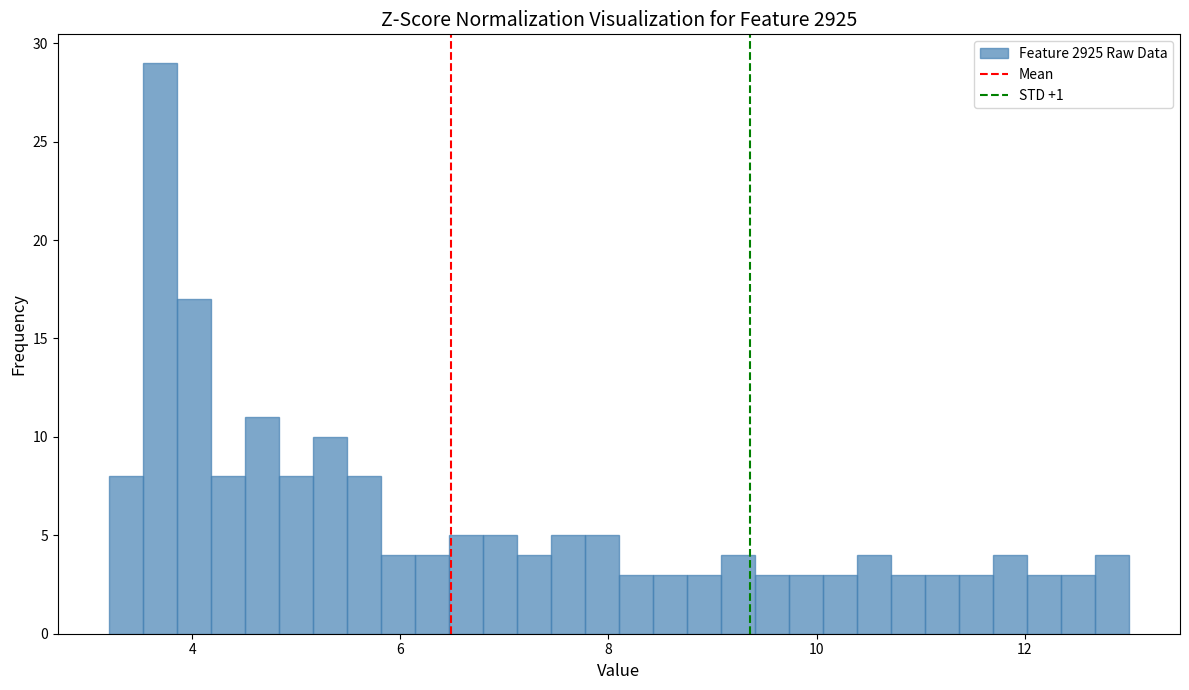

Read against the x-axis, roughly where is the centre of the tallest bar?

3.6